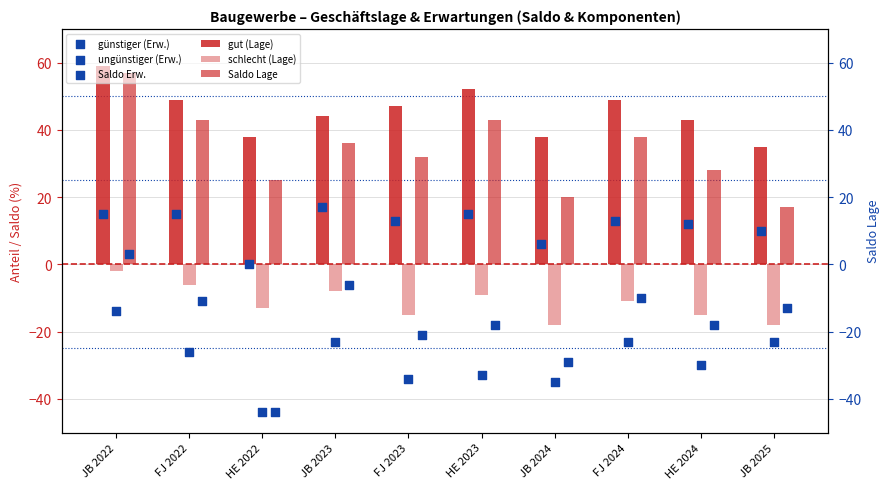

Which series has the largest total across all categories?

gut (Lage)